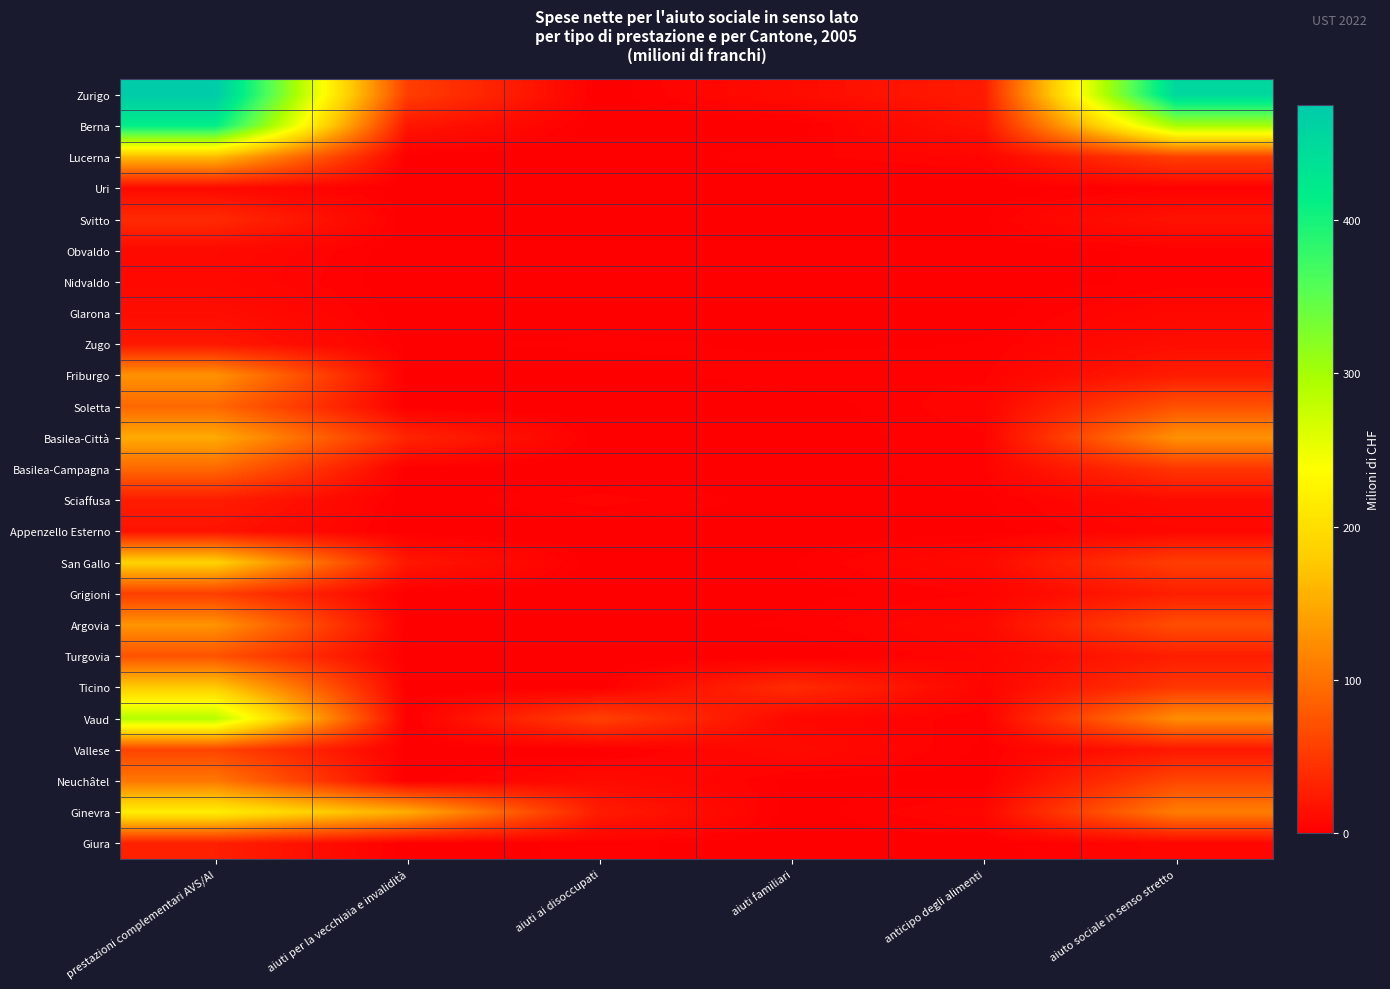

Rank the series at anticipo degli alimenti from highest to lowest value.

Zurigo, Berna, San Gallo, Argovia, Ginevra, Turgovia, Lucerna, Soletta, Ticino, Grigioni, Basilea-Campagna, Basilea-Città, Friburgo, Vaud, Zugo, Svitto, Sciaffusa, Vallese, Appenzello Esterno, Neuchâtel, Glarona, Giura, Obvaldo, Uri, Nidvaldo